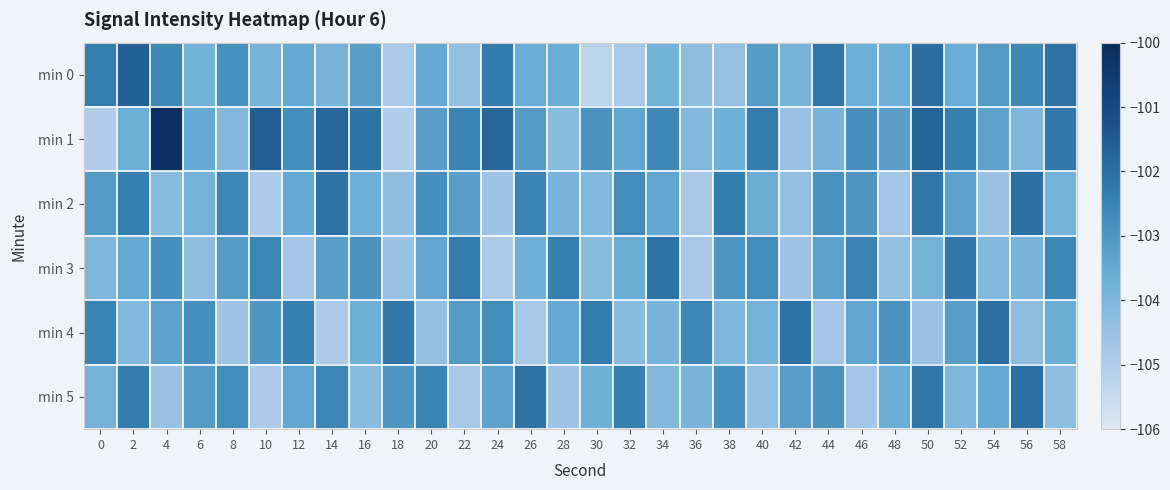

Reading left to right, list all the values displayed in this chart.

min 0: 0=-102.4	2=-101.7	4=-102.6	6=-103.8	8=-102.8	10=-103.8	12=-103.5	14=-103.8	16=-103.2	18=-104.9	20=-103.5	22=-104.4	24=-102.3	26=-103.6	28=-103.6	30=-105.2	32=-104.8	34=-103.8	36=-104.3	38=-104.4	40=-103.1	42=-103.8	44=-102.2	46=-103.6	48=-103.7	50=-101.9	52=-103.6	54=-103.1	56=-102.6	58=-102.1
min 1: 0=-105.0	2=-103.6	4=-100.1	6=-103.5	8=-104.1	10=-101.6	12=-102.8	14=-101.8	16=-102.1	18=-105.0	20=-103.2	22=-102.5	24=-101.8	26=-103.1	28=-104.2	30=-102.9	32=-103.4	34=-102.6	36=-104.1	38=-103.7	40=-102.3	42=-104.5	44=-103.9	46=-102.8	48=-103.2	50=-101.7	52=-102.4	54=-103.3	56=-104.0	58=-102.2
min 2: 0=-103.1	2=-102.4	4=-104.2	6=-103.8	8=-102.6	10=-104.9	12=-103.5	14=-102.1	16=-103.7	18=-104.3	20=-102.8	22=-103.2	24=-104.6	26=-102.5	28=-103.9	30=-104.1	32=-102.7	34=-103.4	36=-104.8	38=-102.3	40=-103.6	42=-104.4	44=-102.9	46=-103.0	48=-104.7	50=-102.2	52=-103.3	54=-104.5	56=-102.0	58=-103.8
min 3: 0=-104.0	2=-103.5	4=-102.8	6=-104.3	8=-103.1	10=-102.6	12=-104.7	14=-103.2	16=-102.9	18=-104.5	20=-103.4	22=-102.3	24=-104.9	26=-103.7	28=-102.4	30=-104.2	32=-103.6	34=-102.1	36=-104.8	38=-103.0	40=-102.7	42=-104.6	44=-103.3	46=-102.5	48=-104.4	50=-103.8	52=-102.2	54=-104.1	56=-103.9	58=-102.6
min 4: 0=-102.5	2=-104.1	4=-103.3	6=-102.8	8=-104.6	10=-103.0	12=-102.4	14=-104.9	16=-103.7	18=-102.2	20=-104.4	22=-103.1	24=-102.7	26=-104.8	28=-103.5	30=-102.3	32=-104.2	34=-103.9	36=-102.6	38=-104.0	40=-103.8	42=-102.1	44=-104.7	46=-103.4	48=-102.9	50=-104.5	52=-103.2	54=-102.0	56=-104.3	58=-103.6
min 5: 0=-103.8	2=-102.3	4=-104.5	6=-103.1	8=-102.7	10=-104.9	12=-103.4	14=-102.6	16=-104.2	18=-103.0	20=-102.5	22=-104.8	24=-103.3	26=-102.1	28=-104.6	30=-103.7	32=-102.4	34=-104.1	36=-103.9	38=-102.8	40=-104.4	42=-103.2	44=-102.9	46=-104.7	48=-103.6	50=-102.2	52=-104.0	54=-103.5	56=-102.0	58=-104.3